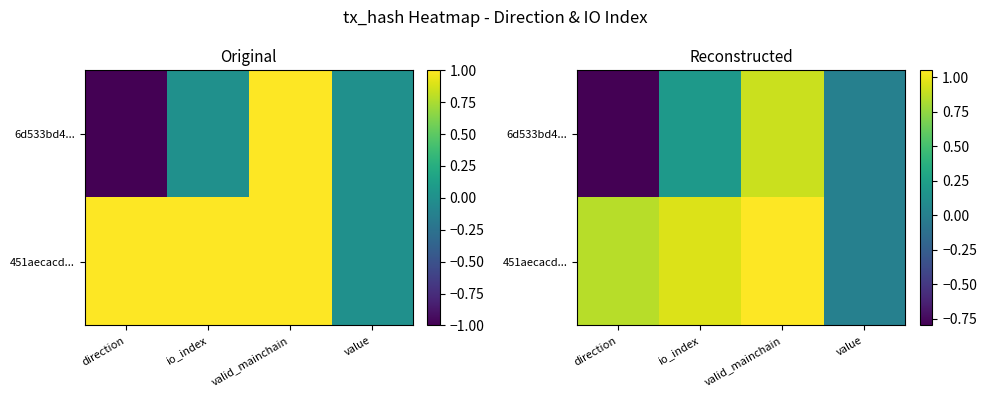

List the series in order of their overall mean, highest first.

451aecacd..., 6d533bd4...